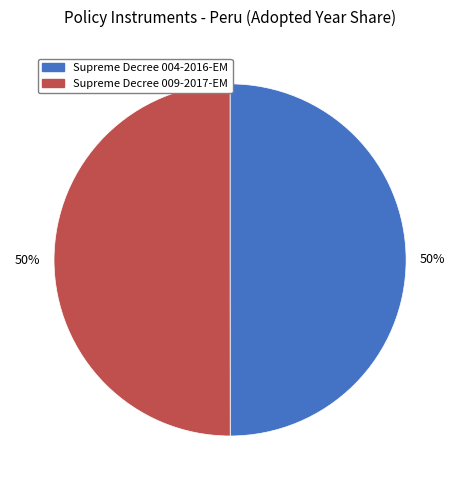

Count the number of slices in the pie.

2